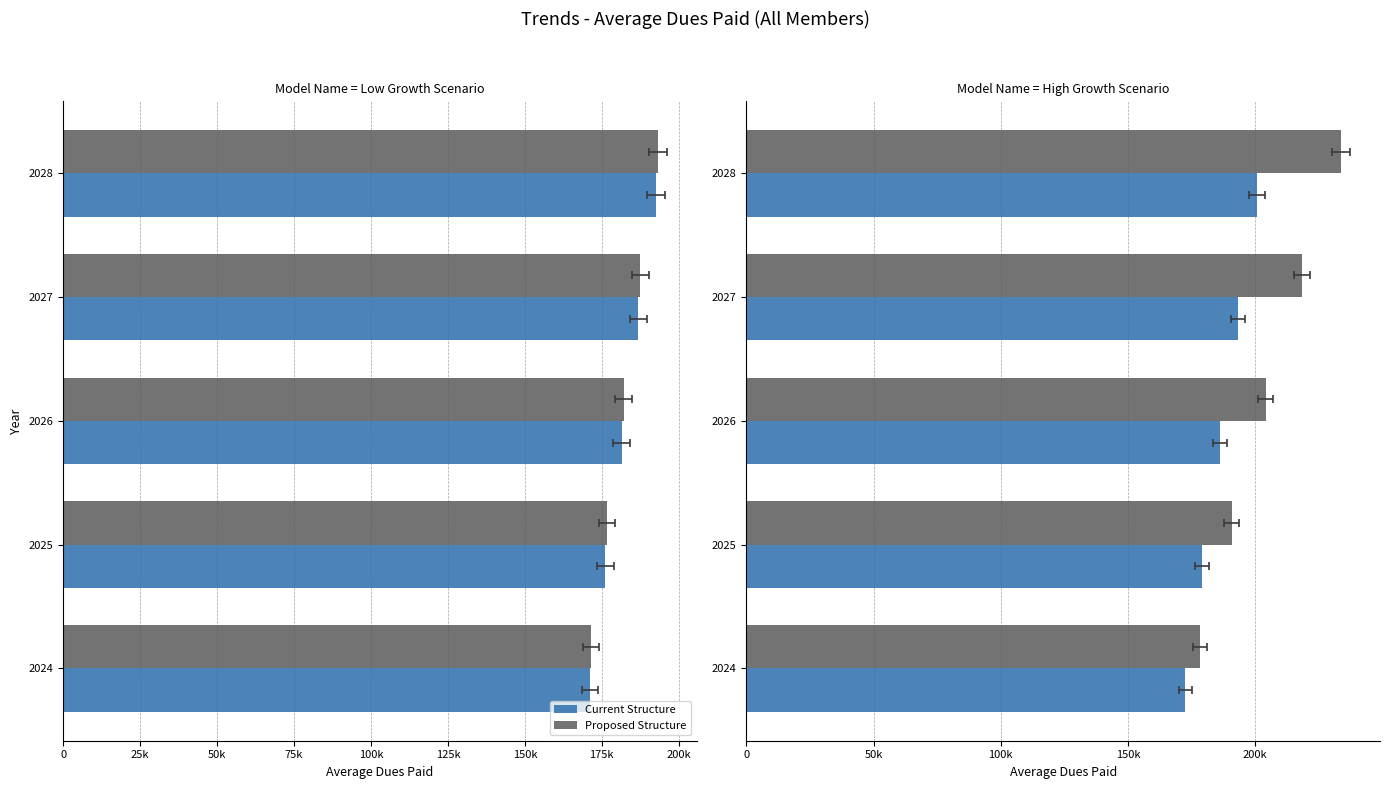

What is the average value of the Current Structure series?

186370.2